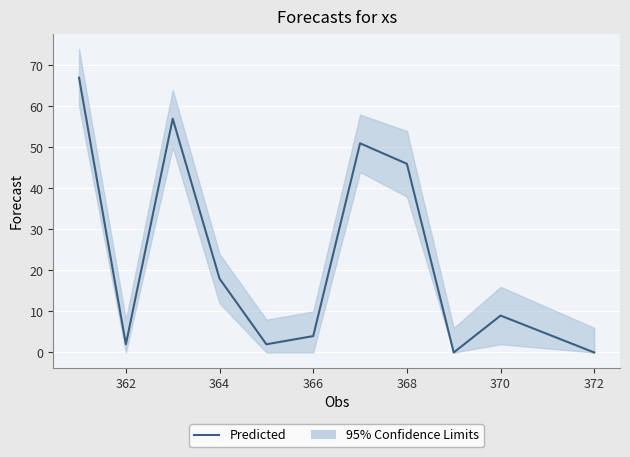

What is the average value?

23